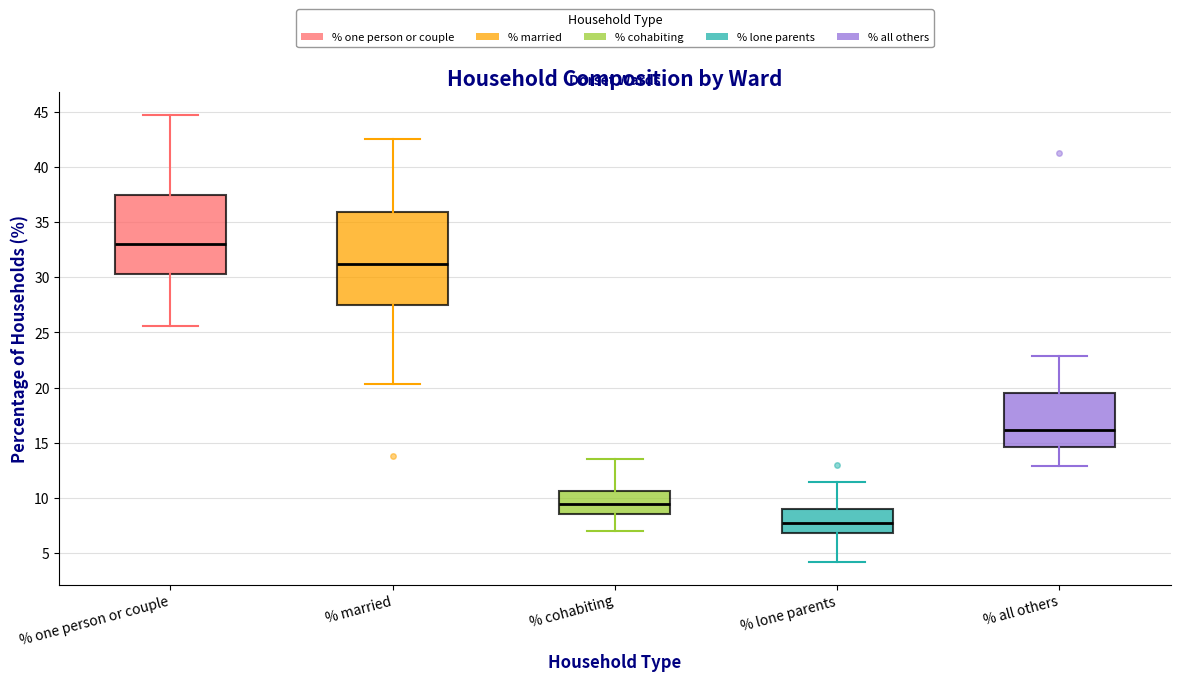

Which box's median line is the lowest?

% lone parents